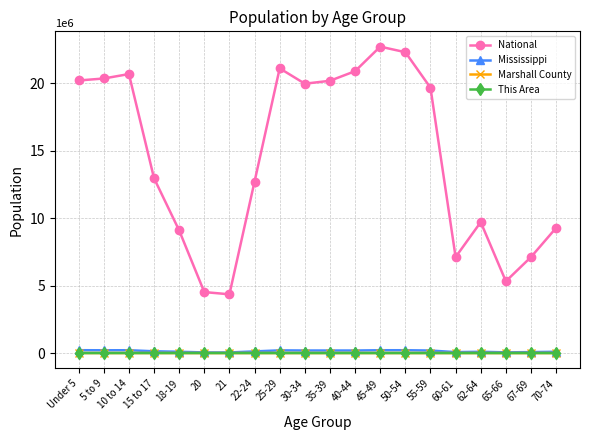

At which label is National closest to 13531442?

15 to 17